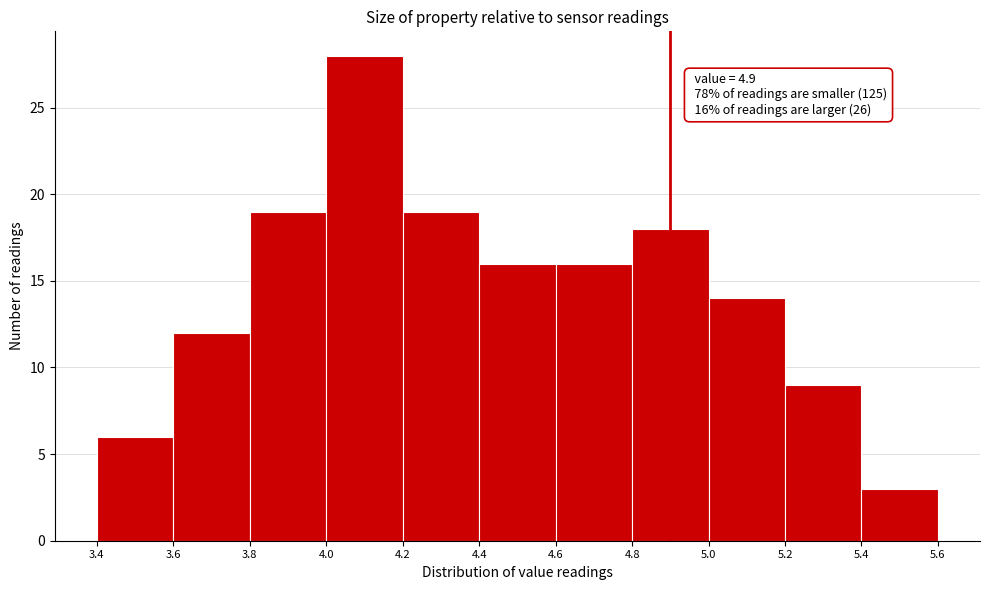

Which range on the x-axis has the tallest bar?

4.0 to 4.2